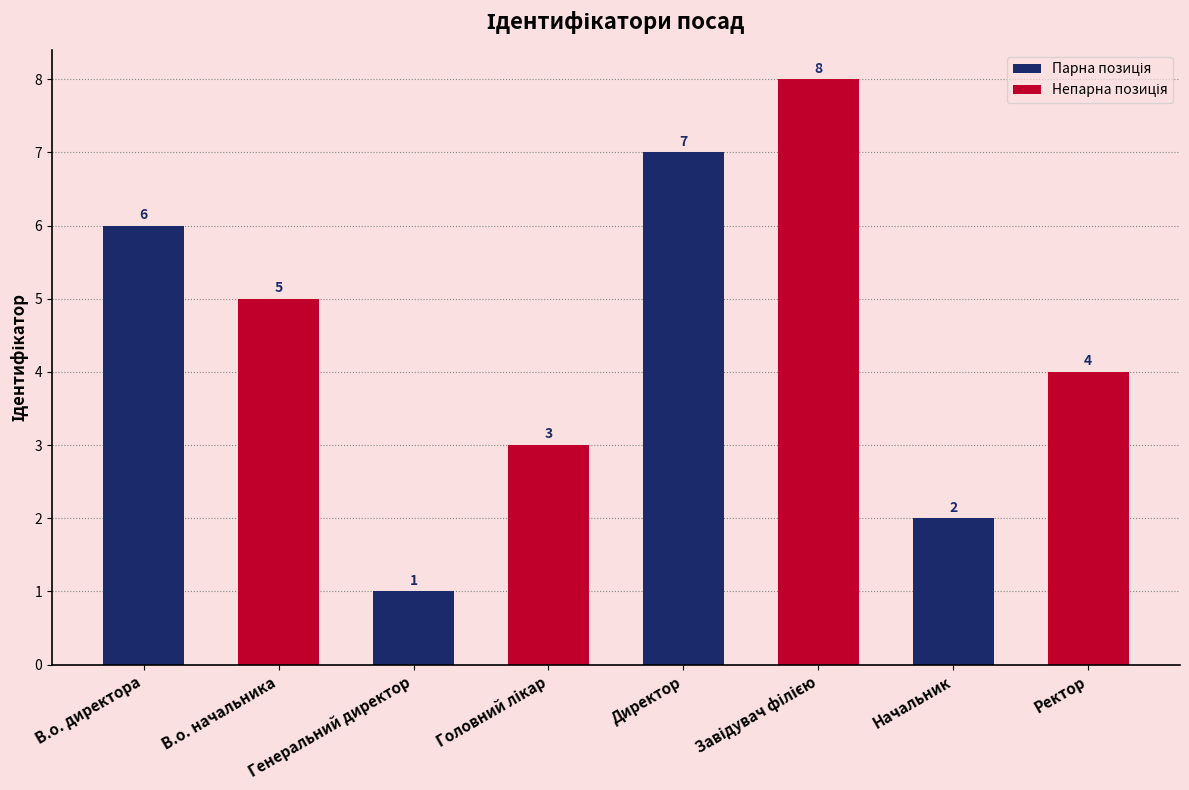

What is the change in value from В.о. начальника to Начальник?

-3